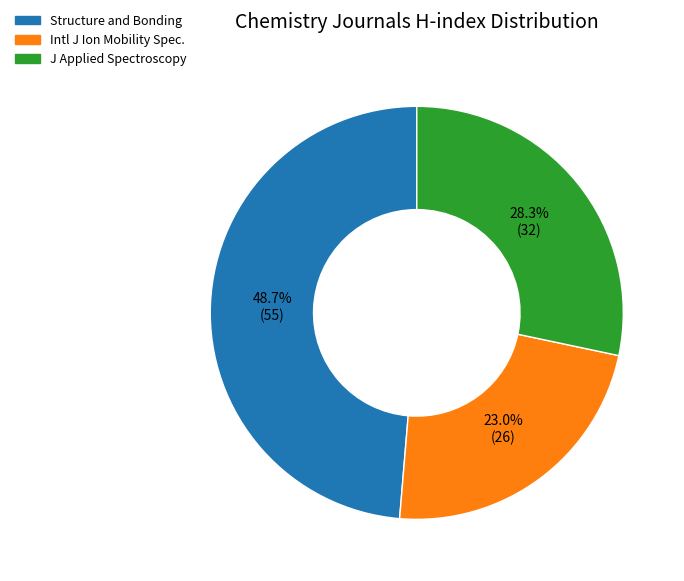

Is there any slice that represents more than half of the pie?

No